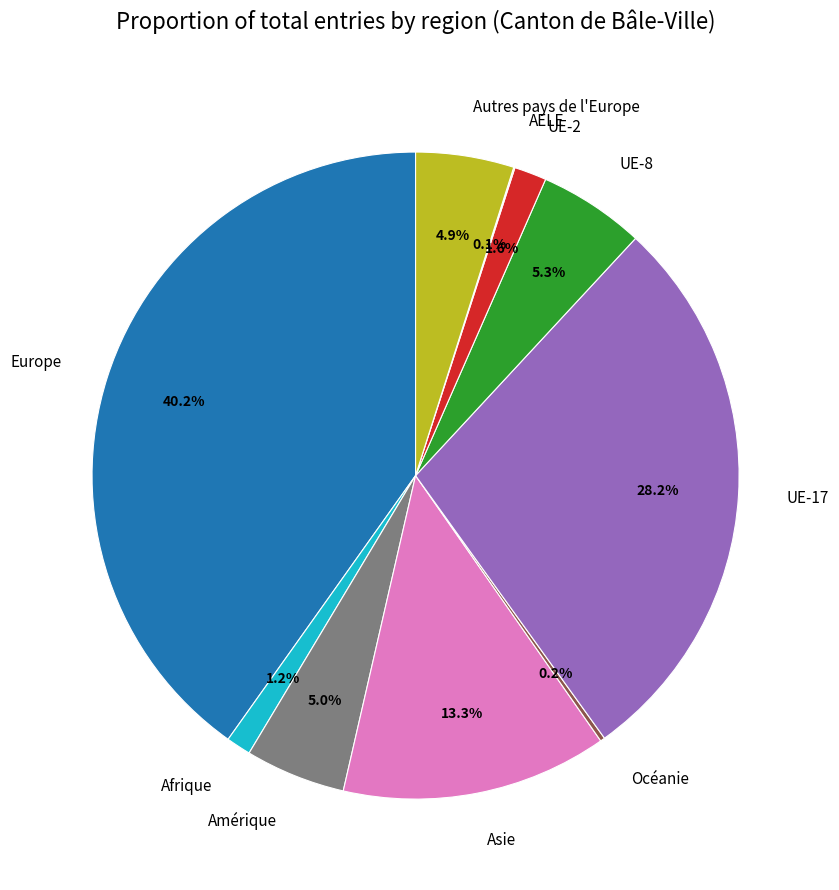

To the nearest percent, what is the average slice percentage?

10%